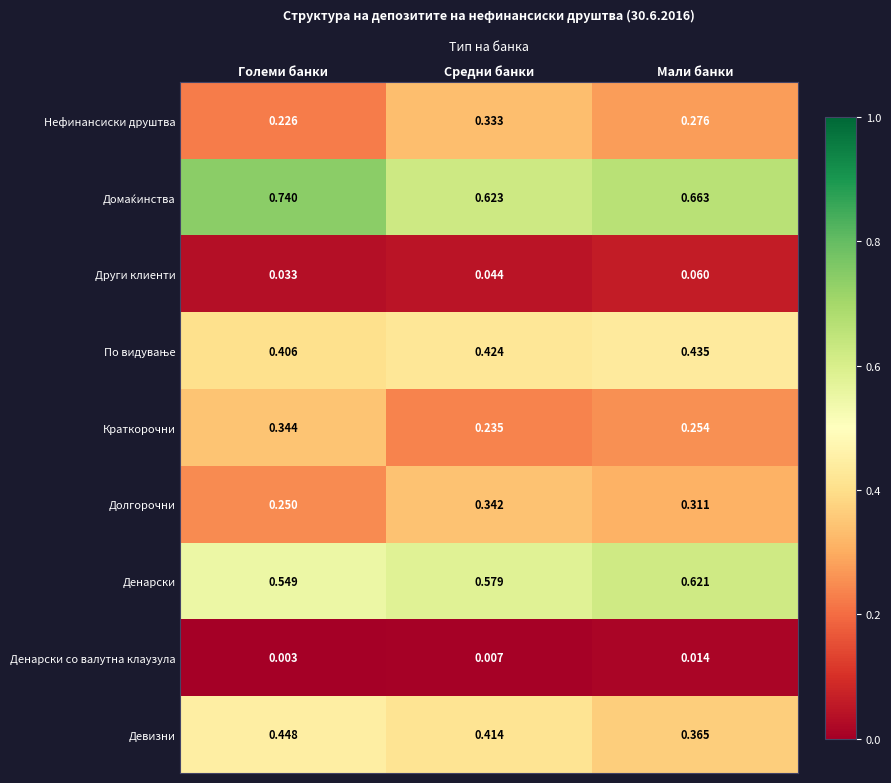

At which label is Денарски со валутна клаузула closest to 0?

Големи банки